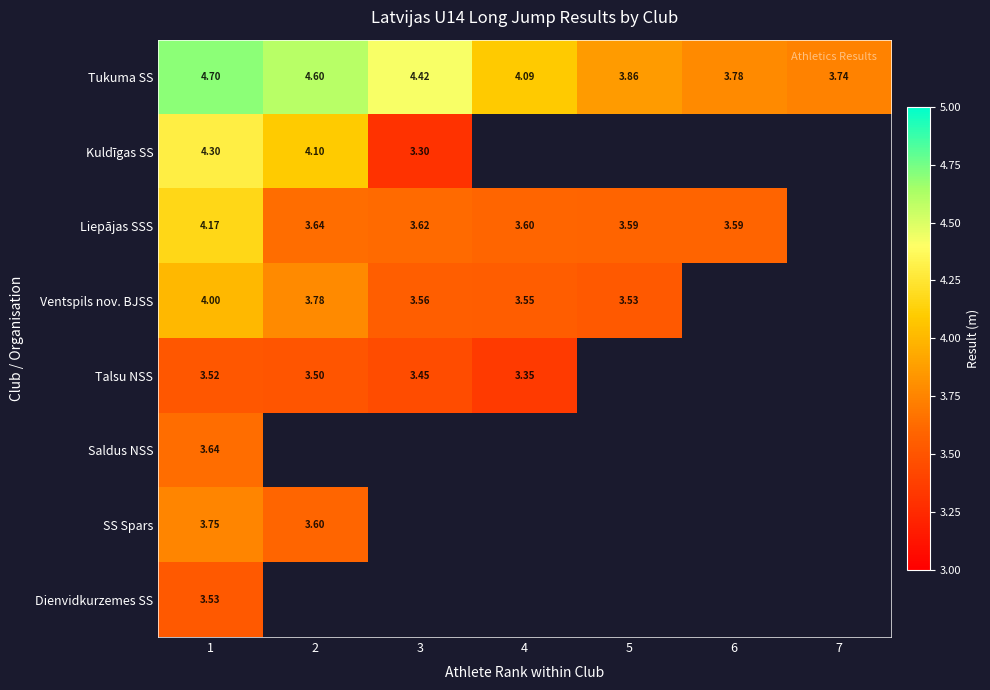

Rank the series at 1 from highest to lowest value.

Tukuma SS, Kuldīgas SS, Liepājas SSS, Ventspils nov. BJSS, SS Spars, Saldus NSS, Dienvidkurzemes SS, Talsu NSS